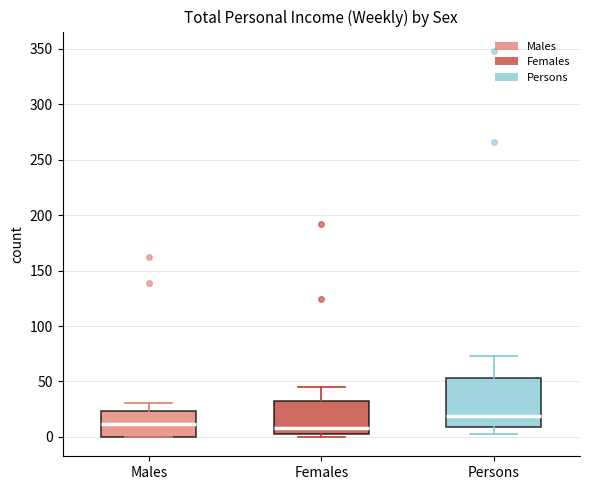

Reading left to right, transcribe this box plot: for each box, give where its median line is, the range the box spans, and where its two whiskers end, as read against the y-axis. The values are not printed on the chart, so give them approximately, as read against the axis.

Males: median 10, box 0 to 25, whiskers 0 to 30
Females: median 10, box 5 to 30, whiskers 0 to 45
Persons: median 20, box 10 to 55, whiskers 5 to 75